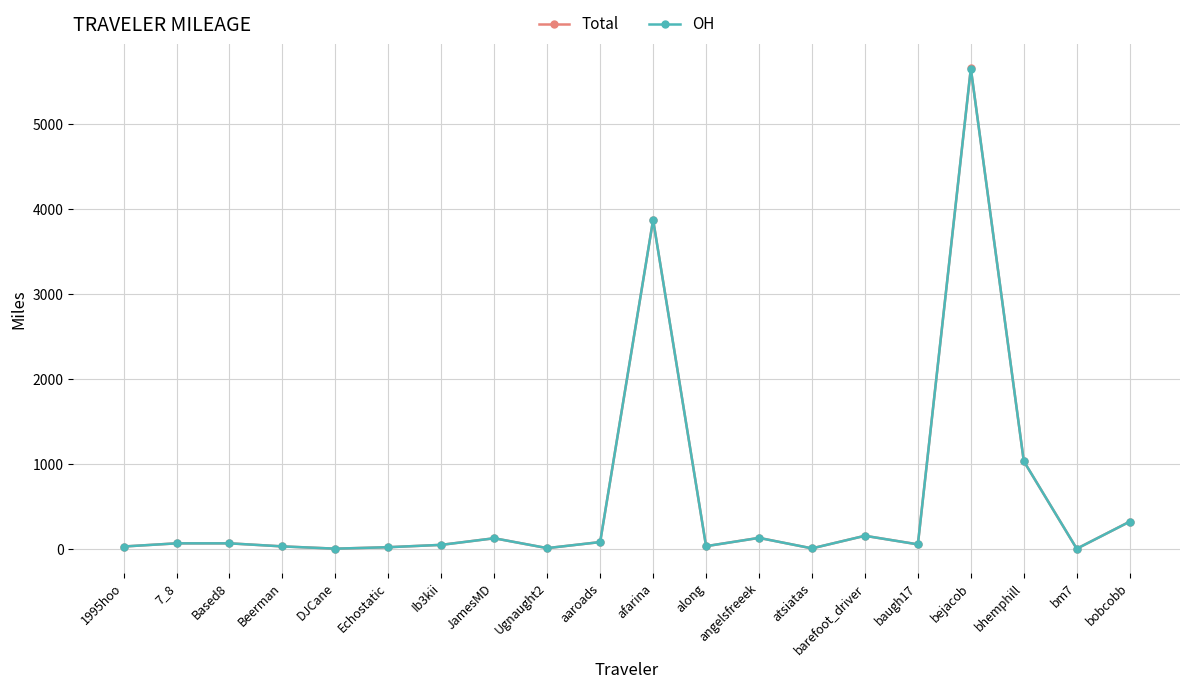

Is the value of Total at bejacob greater than the value of OH at Beerman?

Yes